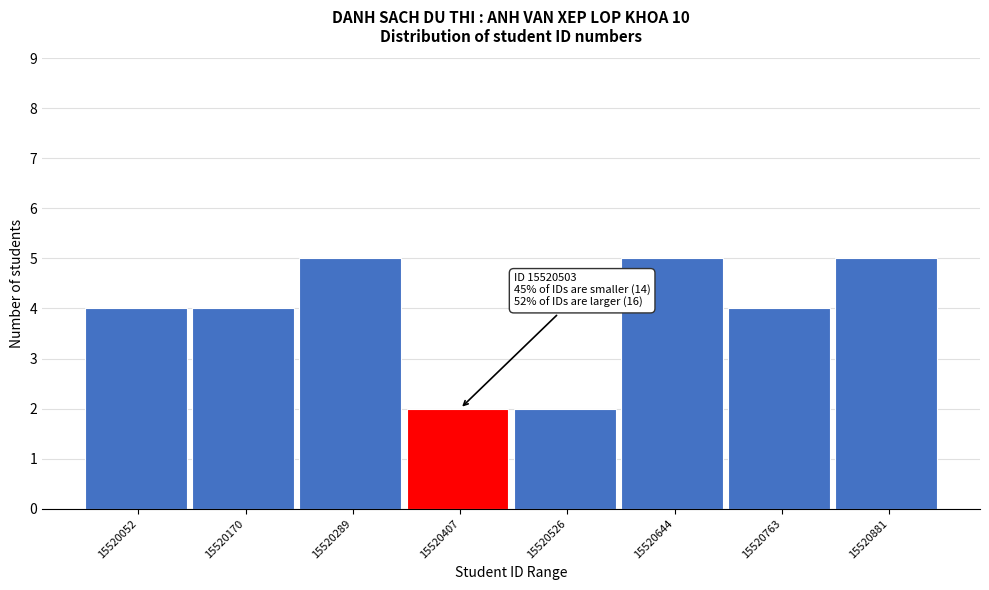

Reading left to right, transcribe all the data shown in this chart.

4	4	5	2	2	5	4	5